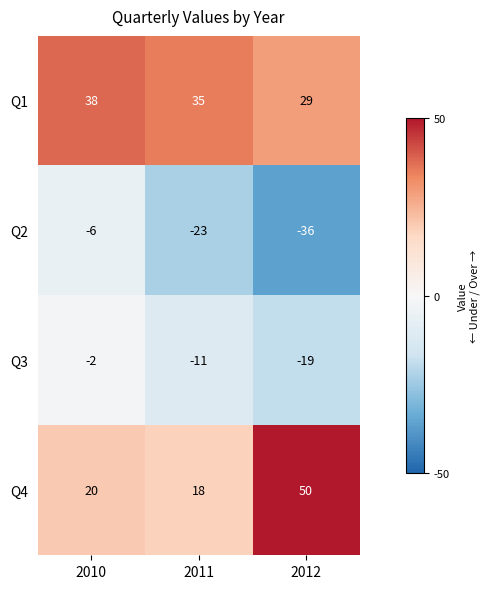

What is the average value of the Q2 series?

-22